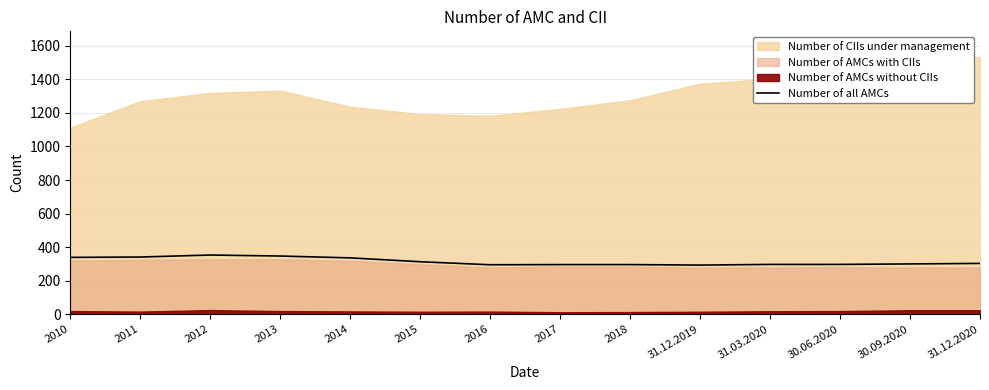

The value at 2010 is 519. True or false?

False